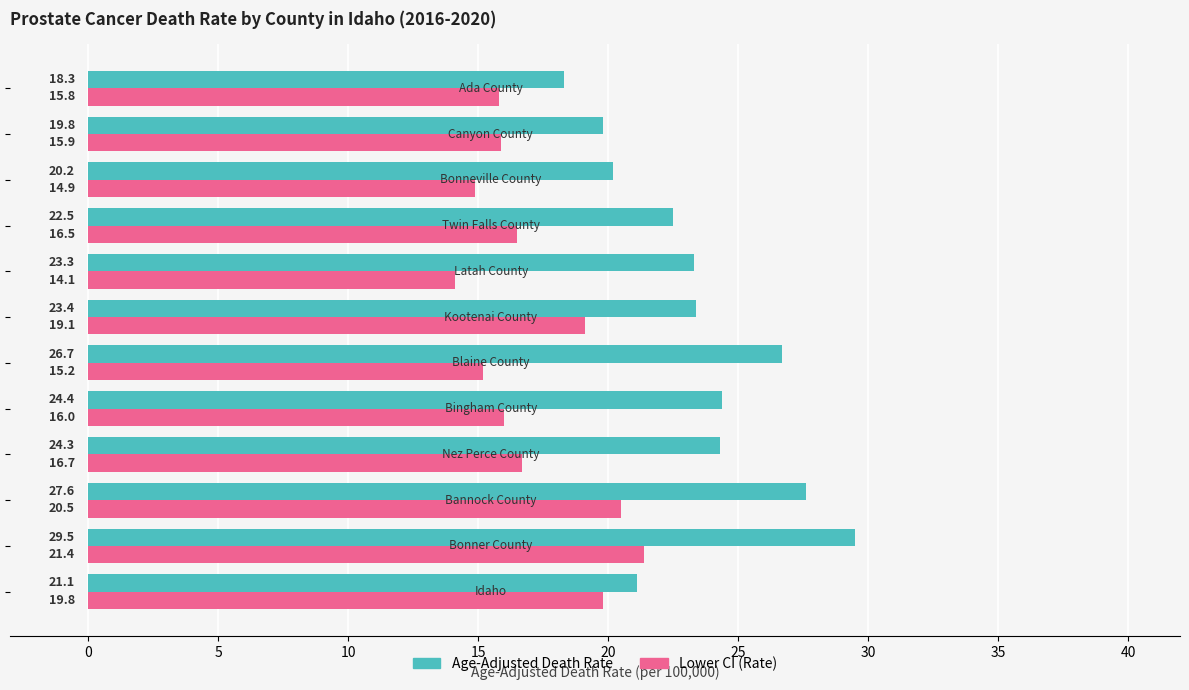

List the series in order of their peak value, highest first.

Age-Adjusted Death Rate, Lower CI (Rate)